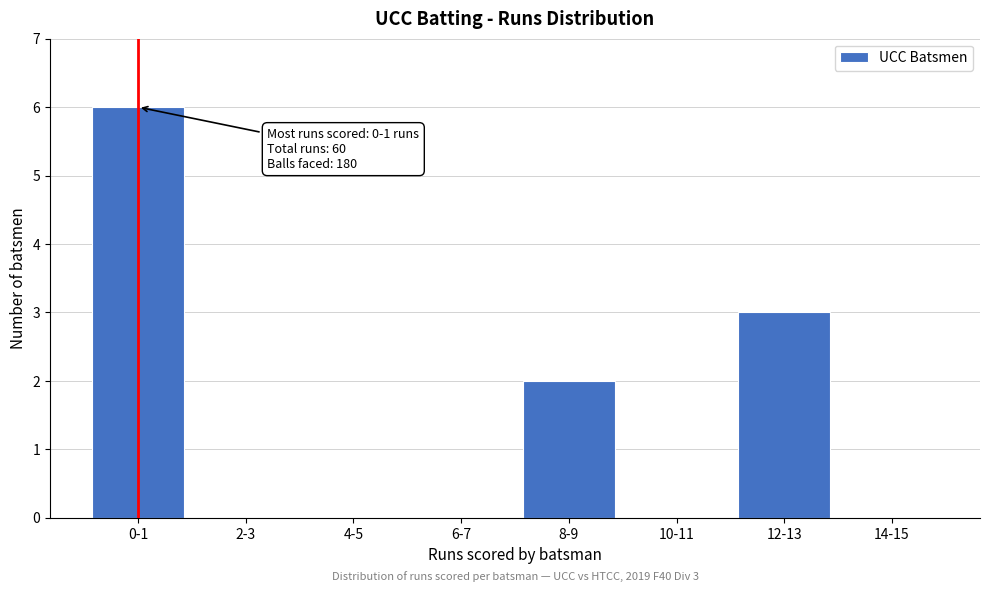

Reading right to left, extract all data points from this chart.

14-15=0	12-13=3	10-11=0	8-9=2	6-7=0	4-5=0	2-3=0	0-1=6